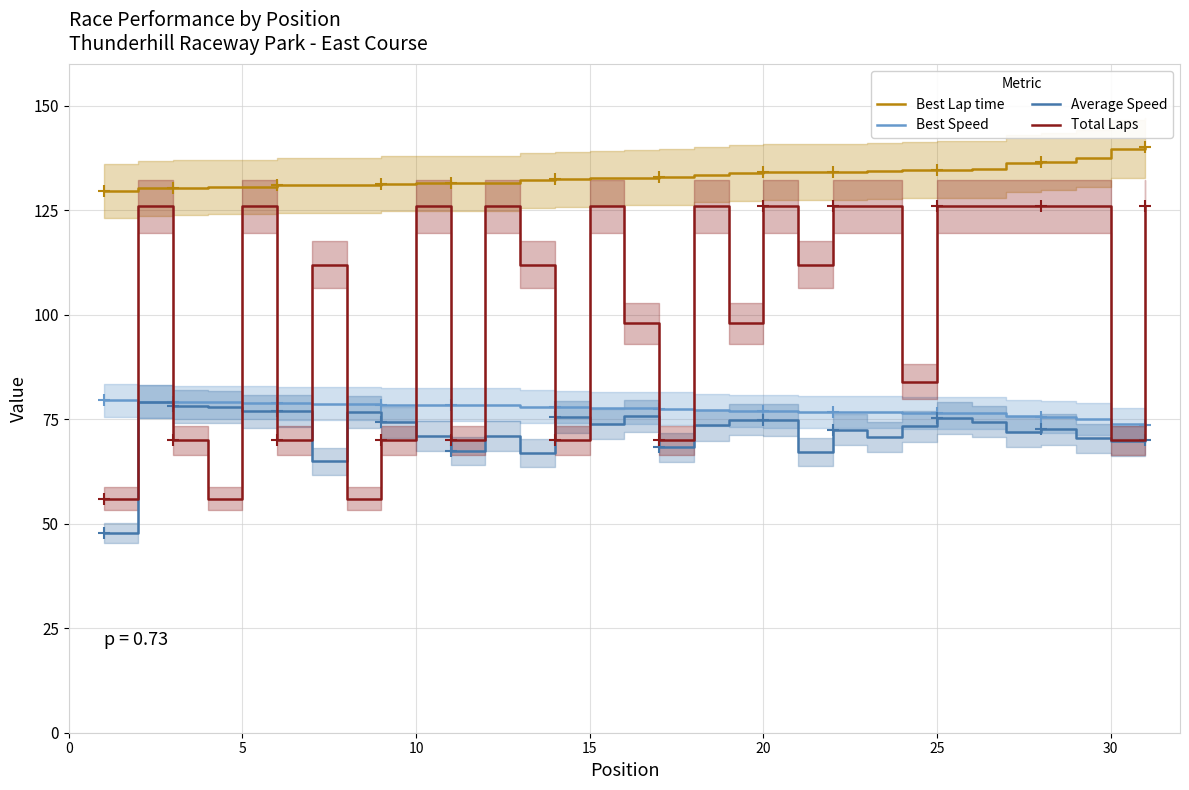

What is the maximum value for Total Laps?

126.0